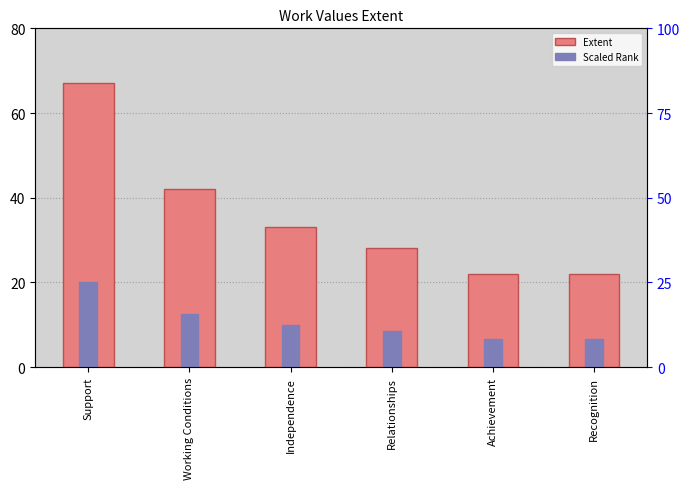

What is the difference between the maximum and second lowest values in the Extent series?

45.0